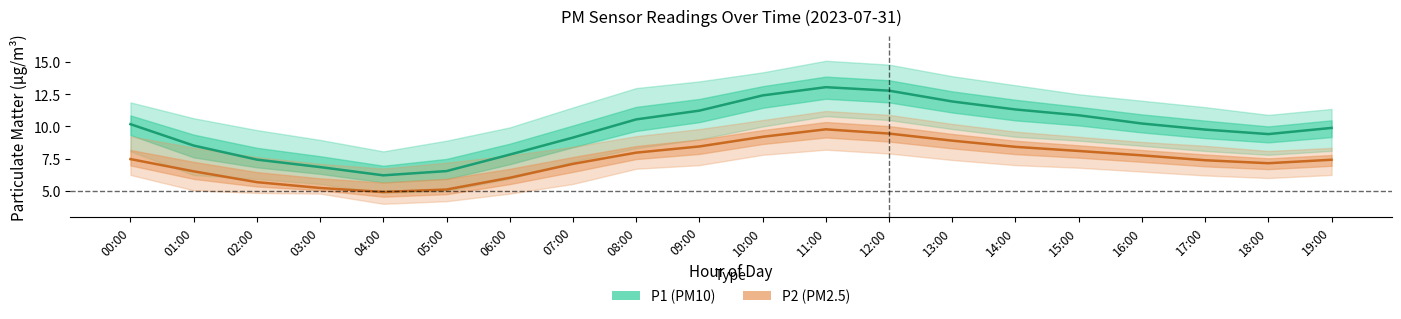

What is the difference between the maximum and minimum values in the P1 (PM10) series?

6.8